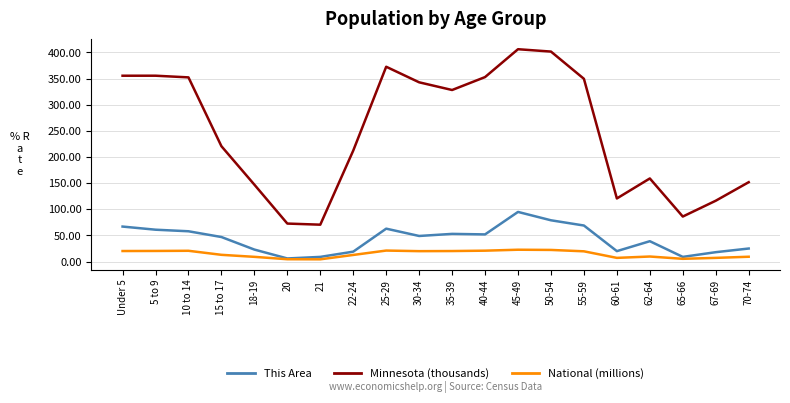

The value of This Area at 40-44 is 26.3. True or false?

False